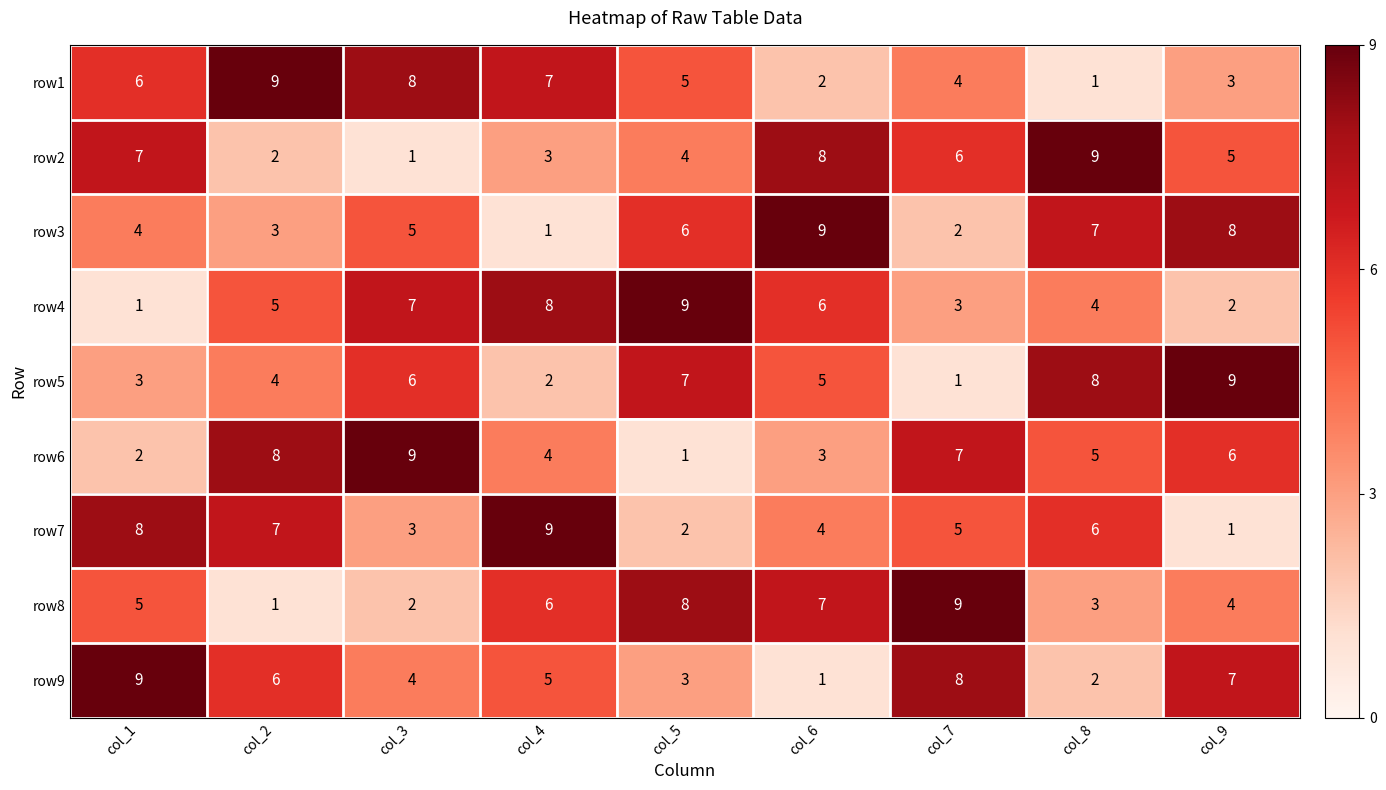

Rank the categories by row5 value from lowest to highest.

col_7, col_4, col_1, col_2, col_6, col_3, col_5, col_8, col_9